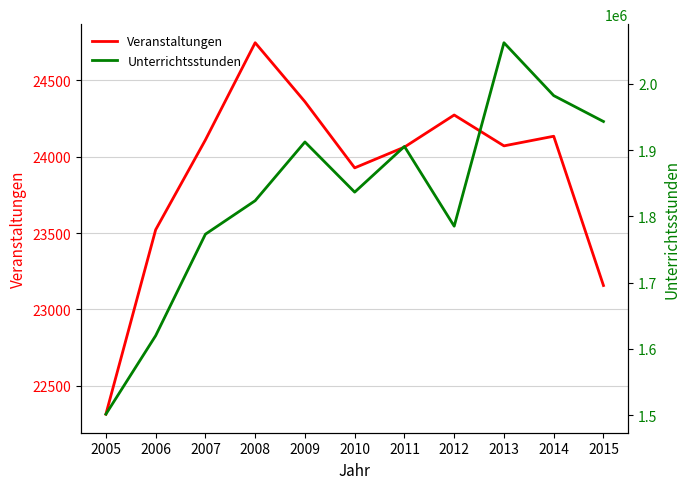

What is the spread (max minus min) of values at 2008?

1798815